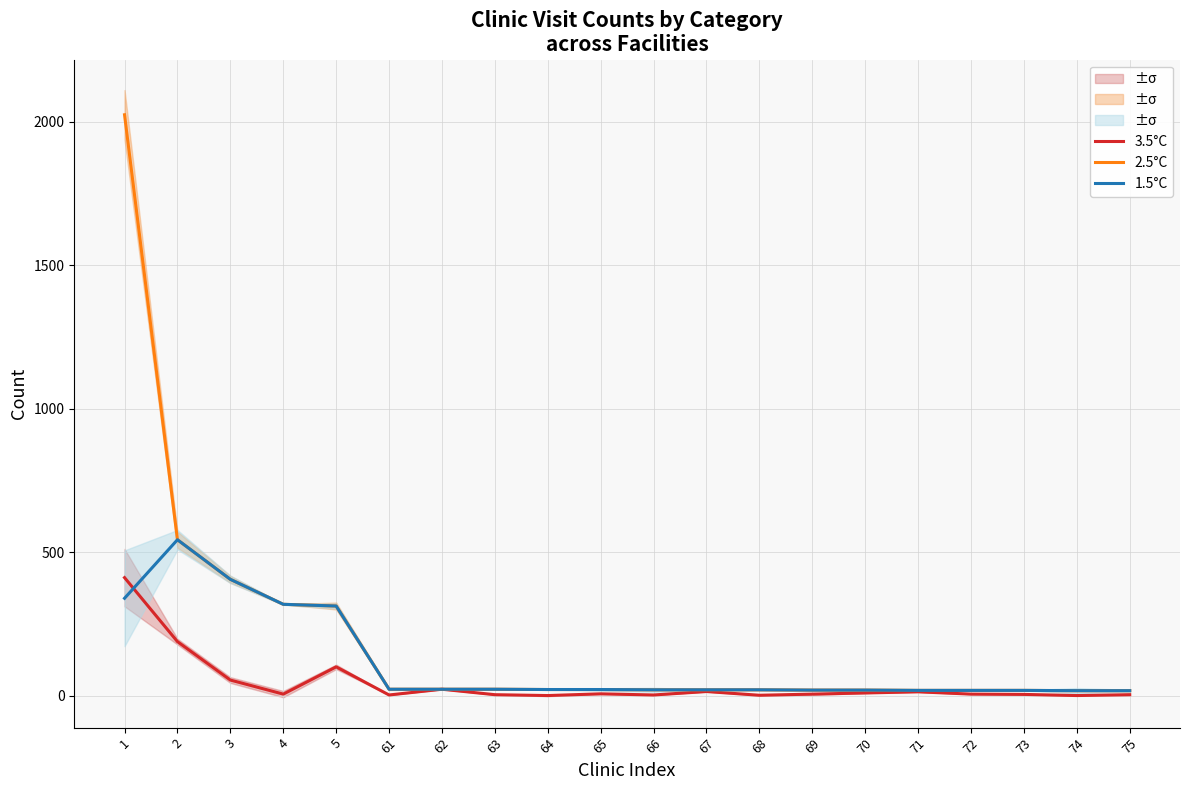

Between 2 and 74, which series saw the biggest shift?

2.5°C